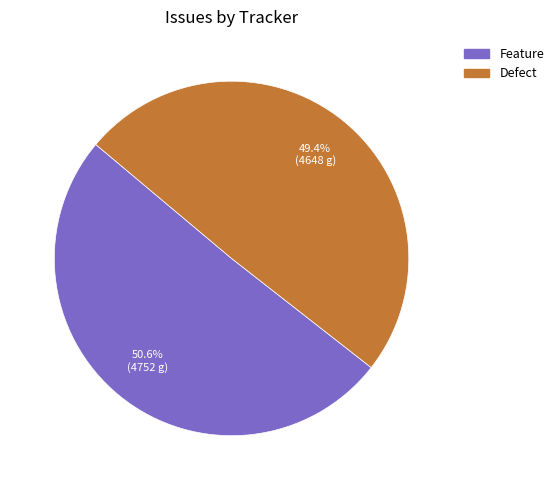

Which has a higher value, Feature or Defect?

Feature